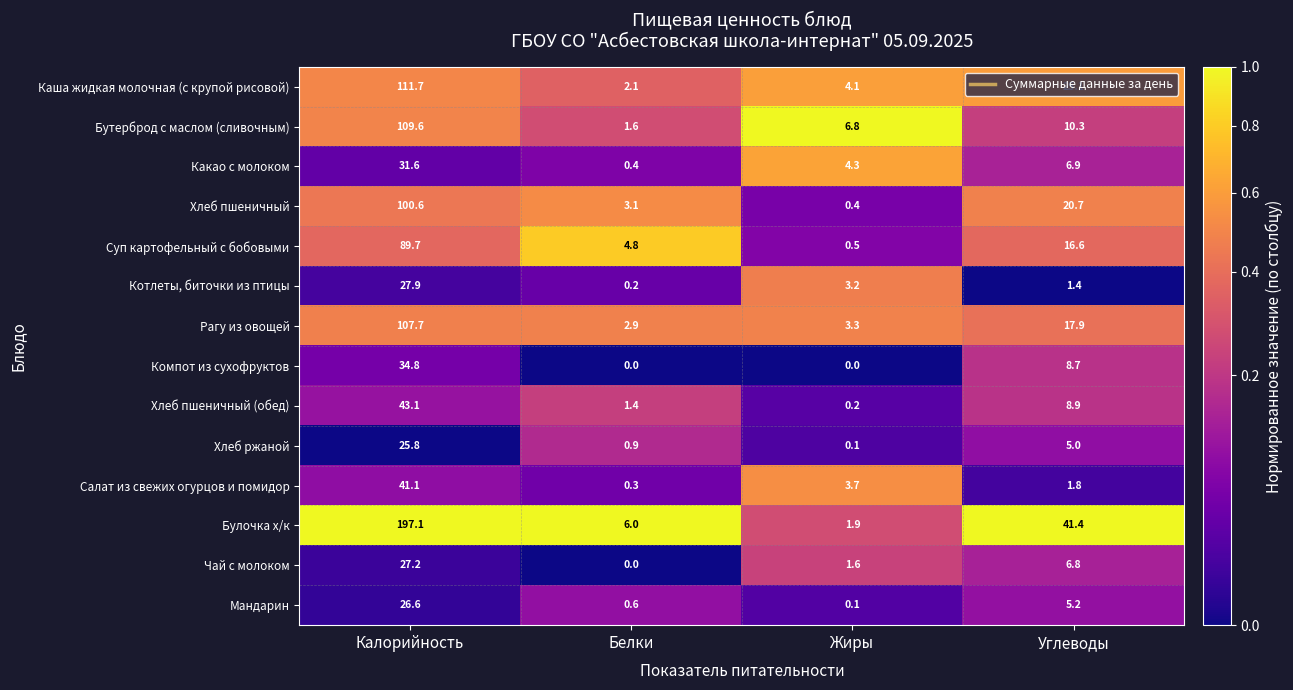

What is the greatest value displayed?

197.1